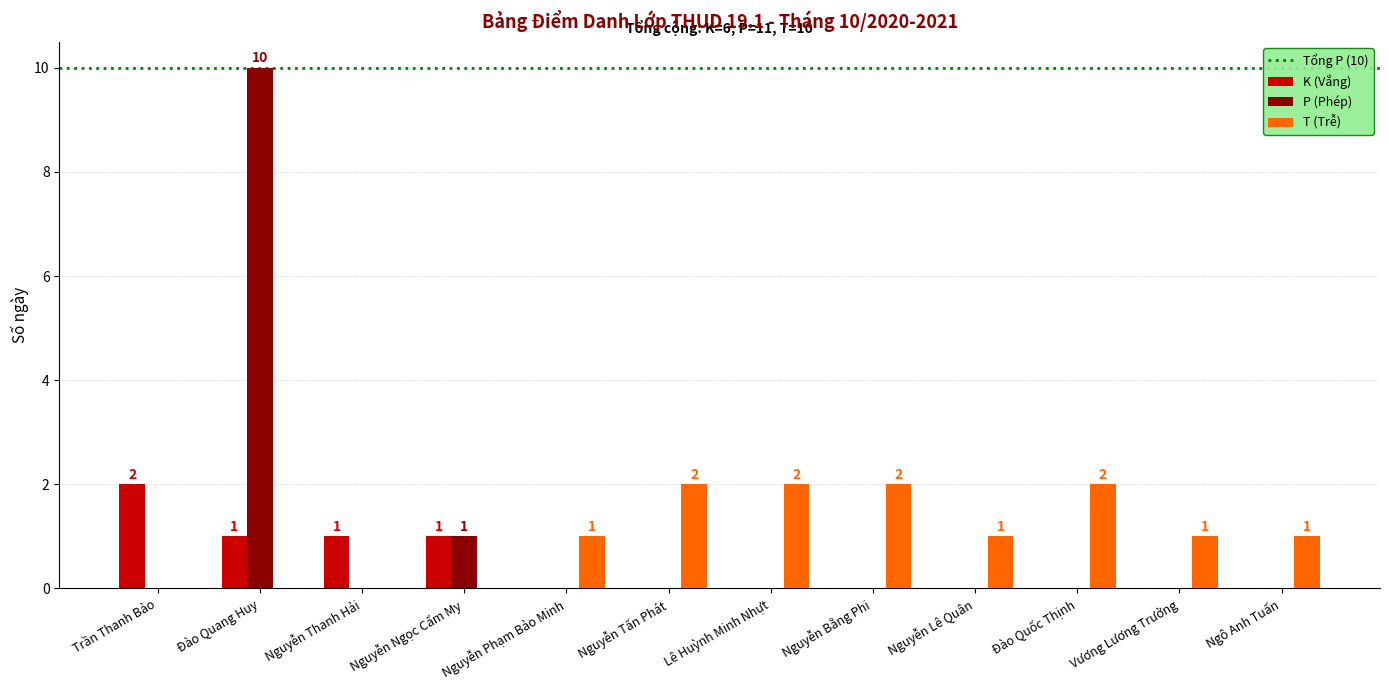

At which category is the sum across all series the highest?

Đào Quang Huy